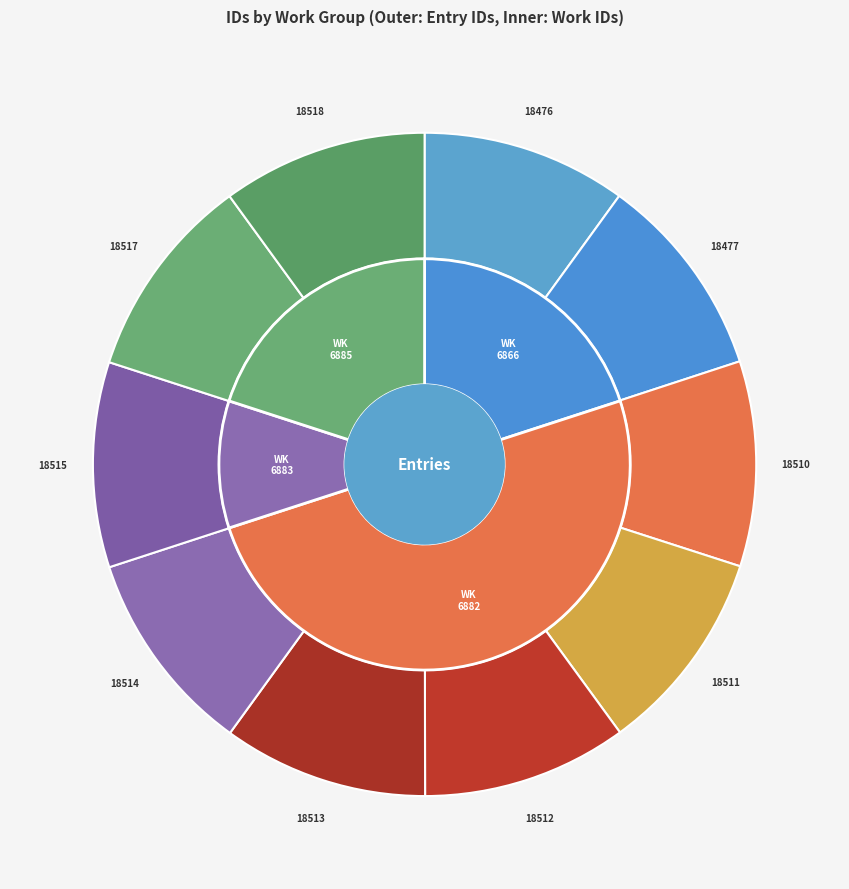

Between 2011-05-25 (18510) and 2011-05-26 (18513), which is larger?

2011-05-26 (18513)